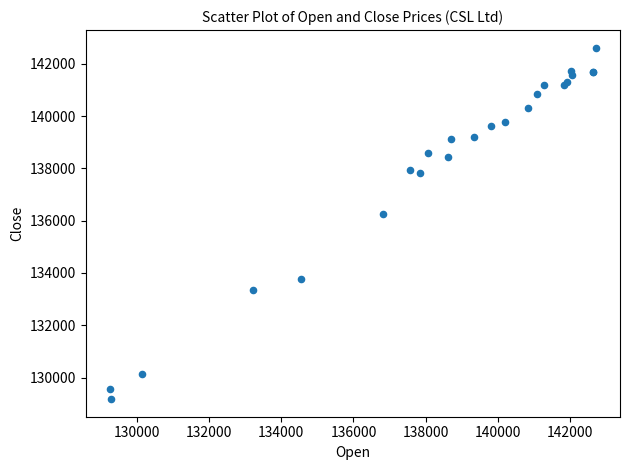

What Y value in the scatter plot is closest to 135894?

136261